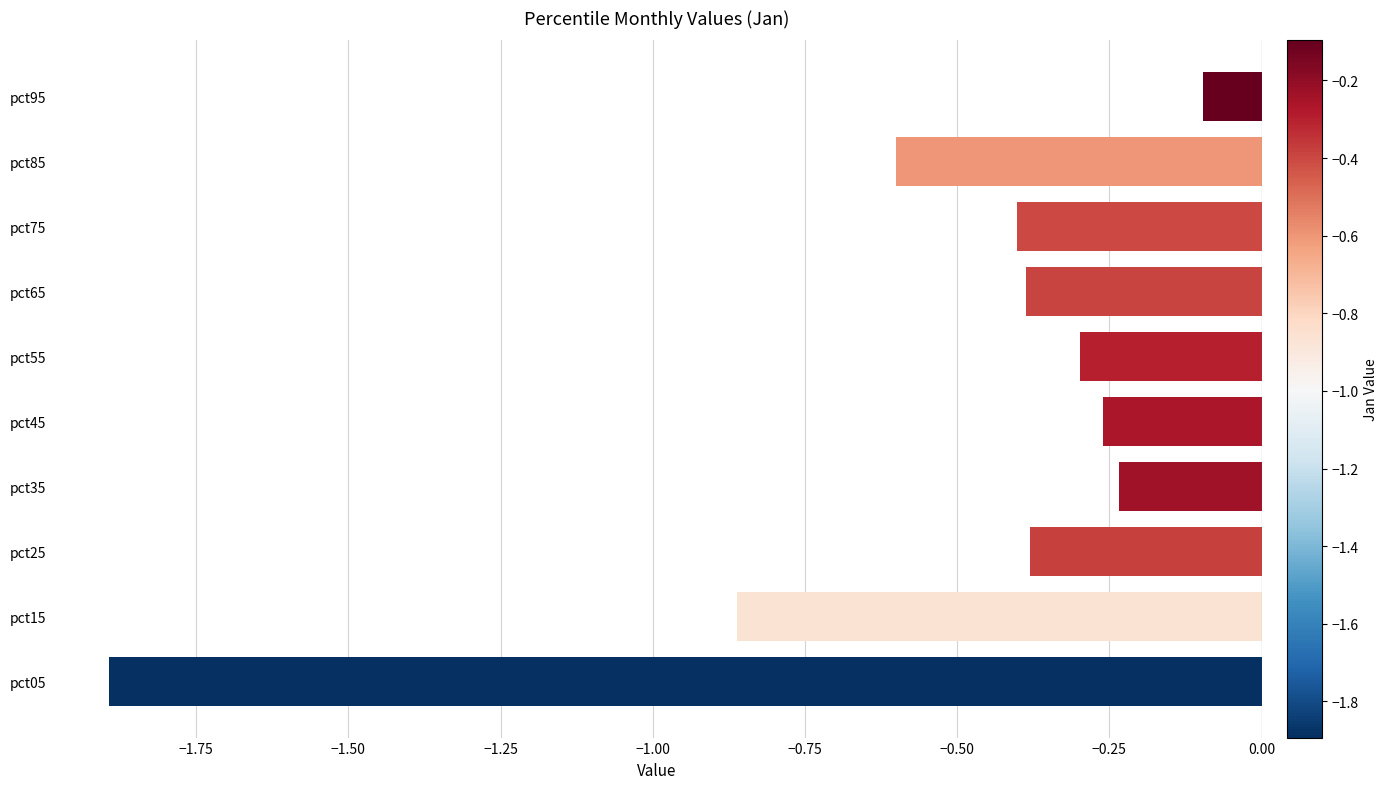

What is the smallest value displayed?

-1.9